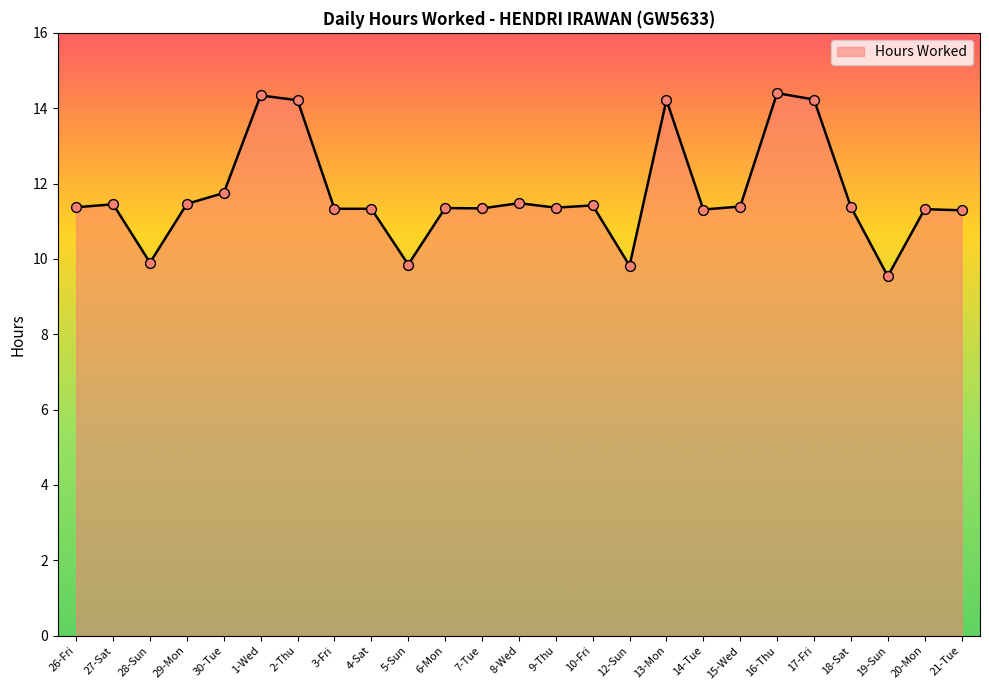

Between 27-Sat and 20-Mon, which is larger?

27-Sat